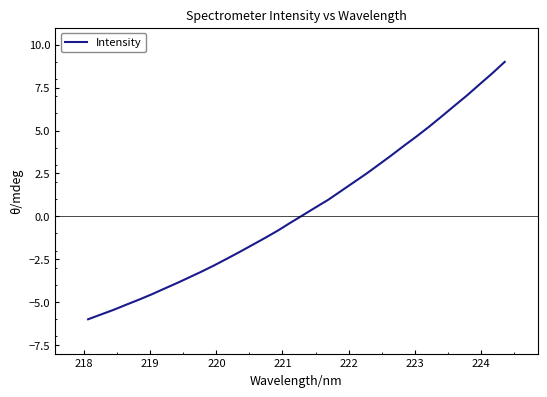

What is the difference between the maximum and minimum values?

15.0